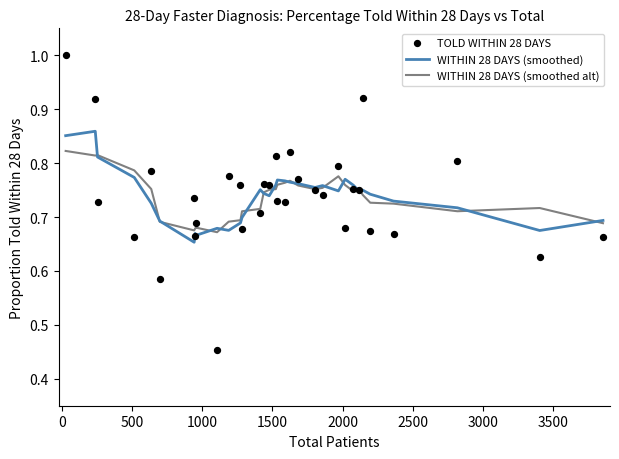

Which series has the largest Y range (max minus min)?

TOLD WITHIN 28 DAYS